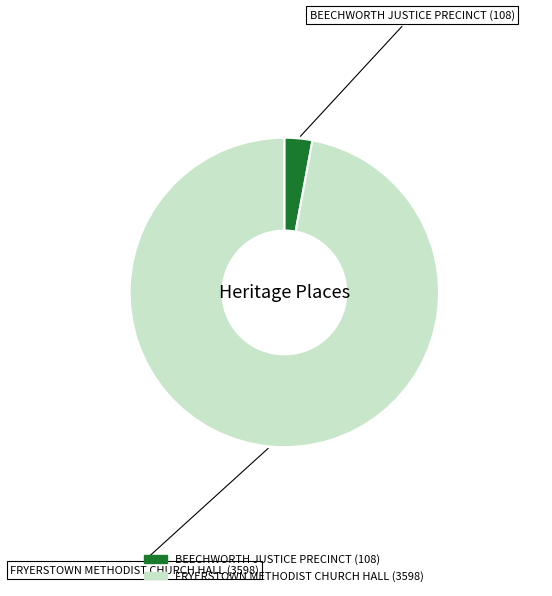

Rank the categories by value from highest to lowest.

FRYERSTOWN METHODIST CHURCH HALL, BEECHWORTH JUSTICE PRECINCT